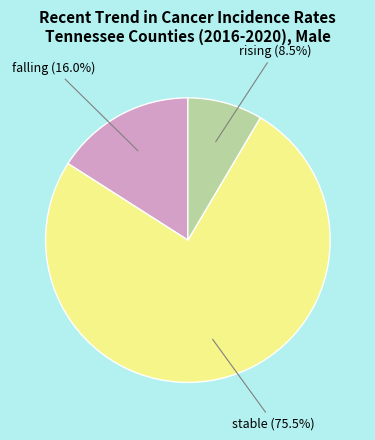

Count the number of slices in the pie.

3